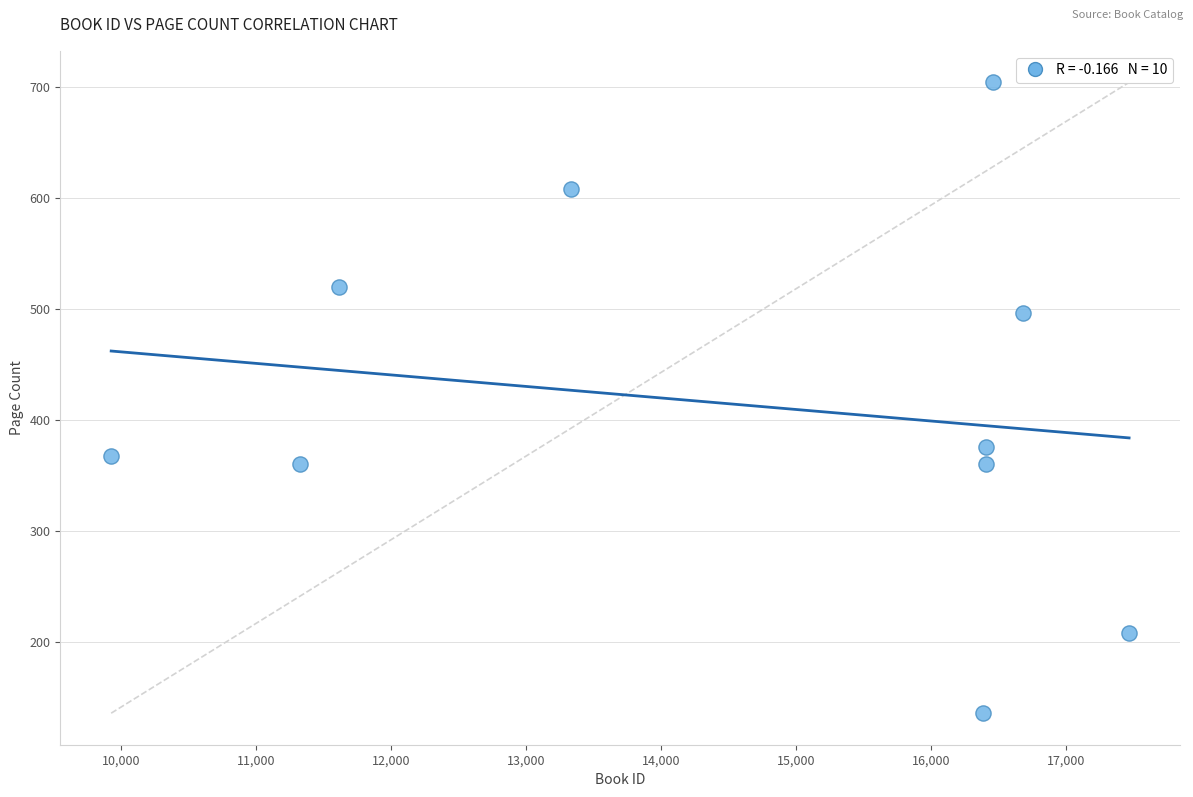

What Y value in the scatter plot is closest to 420?

376